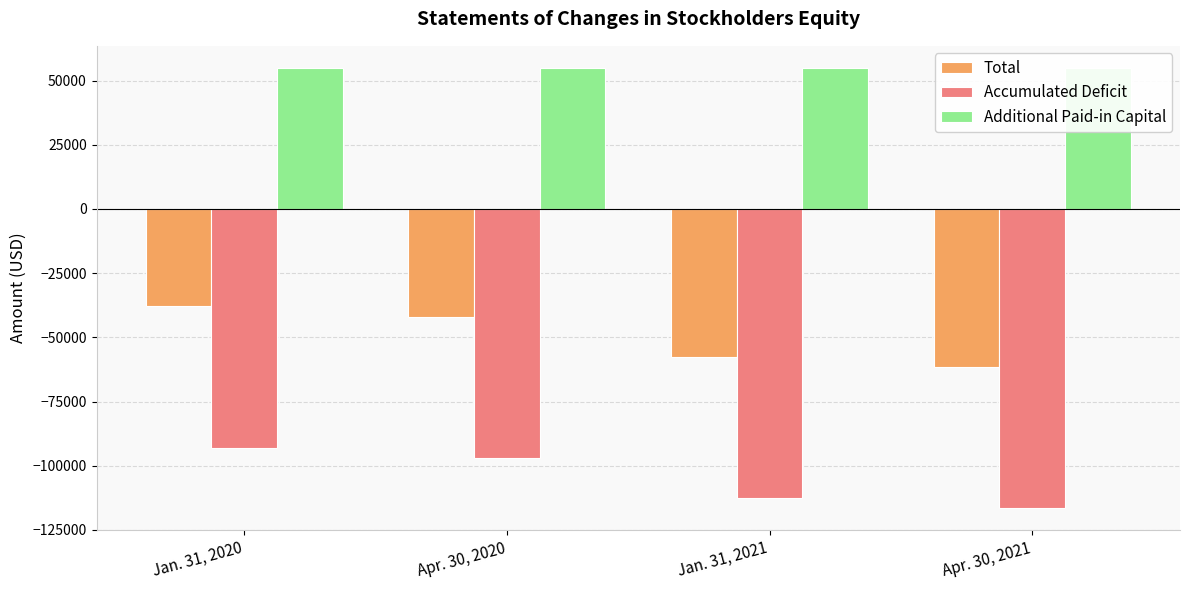

Which category has the lowest value across all series?

Apr. 30, 2021